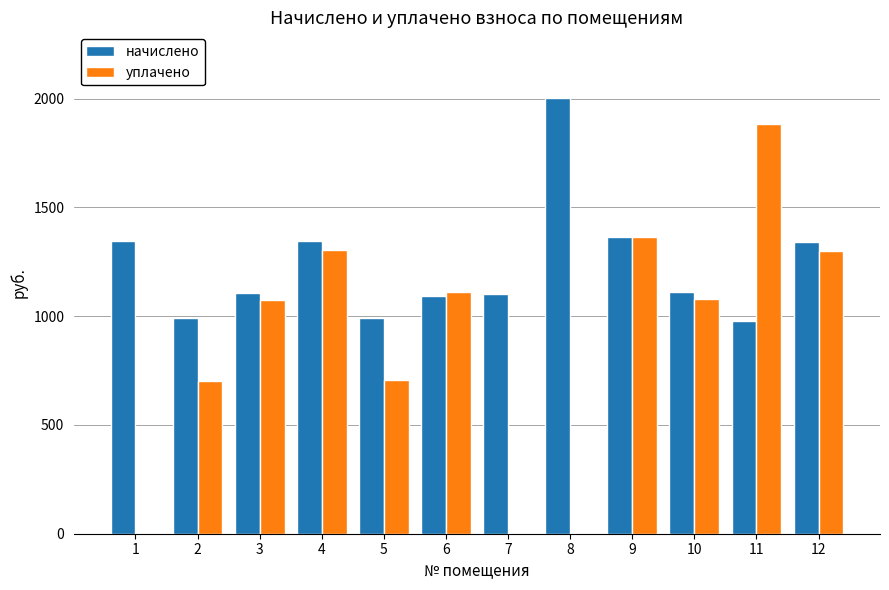

Which series has the largest range (max minus min)?

уплачено